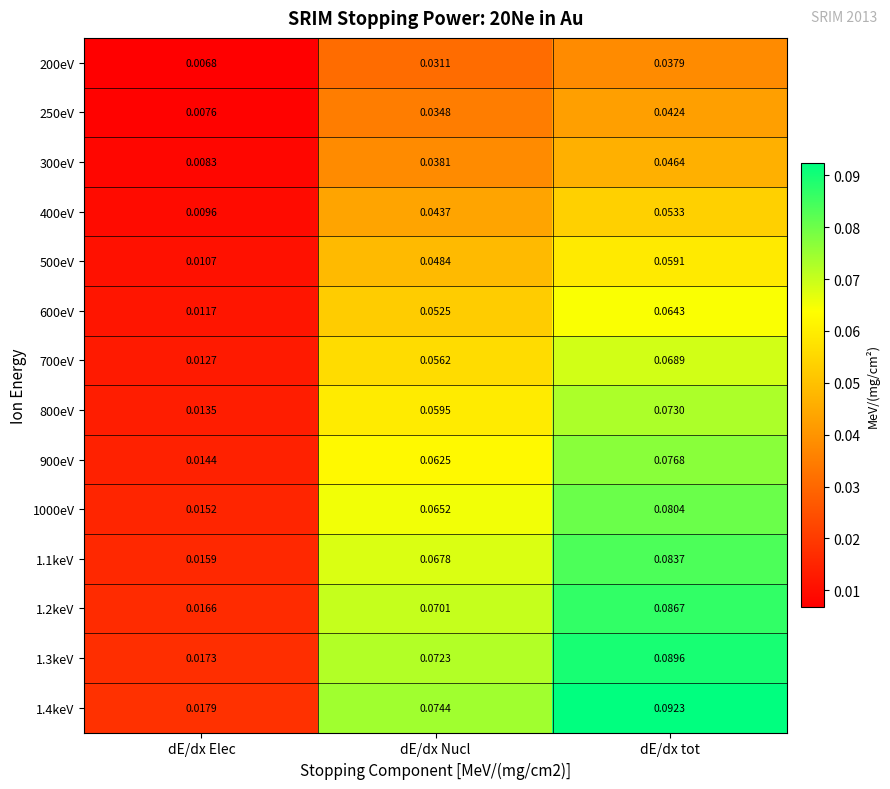

At which category is the sum across all series the highest?

dE/dx tot